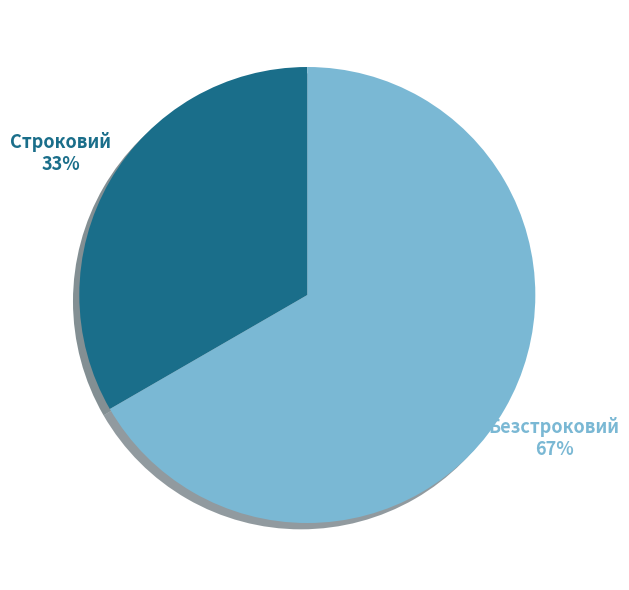

Does Строковий represent more than half of the total?

No